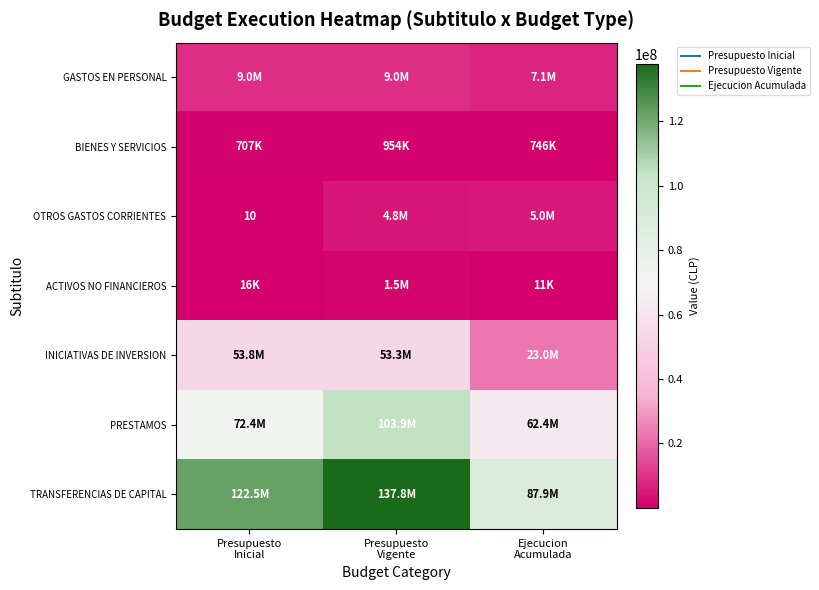

Which series has the largest total across all categories?

TRANSFERENCIAS DE CAPITAL